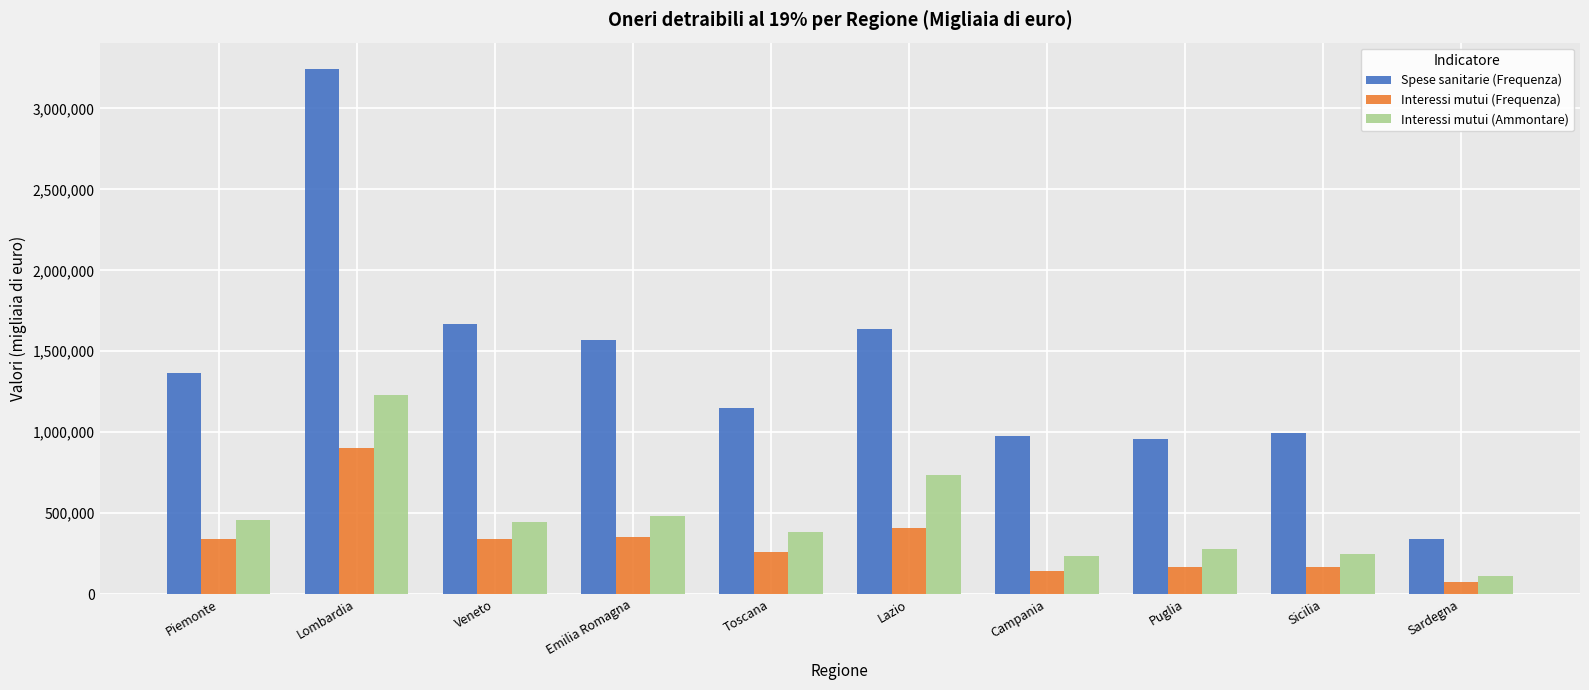

The Spese sanitarie (Frequenza) series shows 339652 at Sardegna. True or false?

True